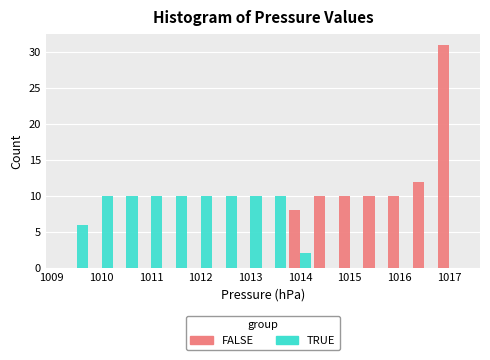

Reading left to right, transcribe this chart: for each range on the x-axis, give the height of each series' bar. Neither the bar edges nor the heights are printed on the chart, so give them approximately, as read against the axes.

1009.25 to 1009.75: FALSE=0	TRUE=6
1009.75 to 1010.25: FALSE=0	TRUE=10
1010.25 to 1010.75: FALSE=0	TRUE=10
1010.75 to 1011.25: FALSE=0	TRUE=10
1011.25 to 1011.75: FALSE=0	TRUE=10
1011.75 to 1012.25: FALSE=0	TRUE=10
1012.25 to 1012.75: FALSE=0	TRUE=10
1012.75 to 1013.25: FALSE=0	TRUE=10
1013.25 to 1013.75: FALSE=0	TRUE=10
1013.75 to 1014.25: FALSE=8	TRUE=2
1014.25 to 1014.75: FALSE=10	TRUE=0
1014.75 to 1015.25: FALSE=10	TRUE=0
1015.25 to 1015.75: FALSE=10	TRUE=0
1015.75 to 1016.25: FALSE=10	TRUE=0
1016.25 to 1016.75: FALSE=12	TRUE=0
1016.75 to 1017.25: FALSE=31	TRUE=0